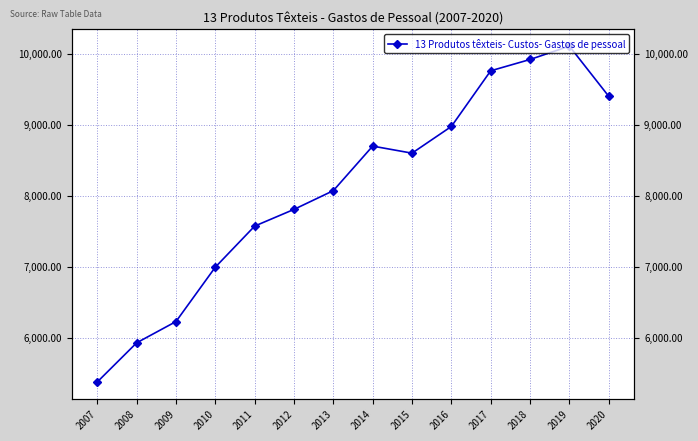

Which has a higher value, 2016 or 2007?

2016